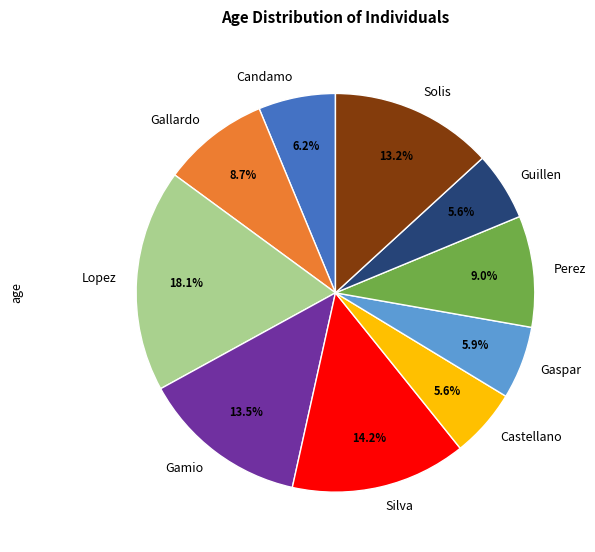

What is the largest slice in the pie chart?

Lopez